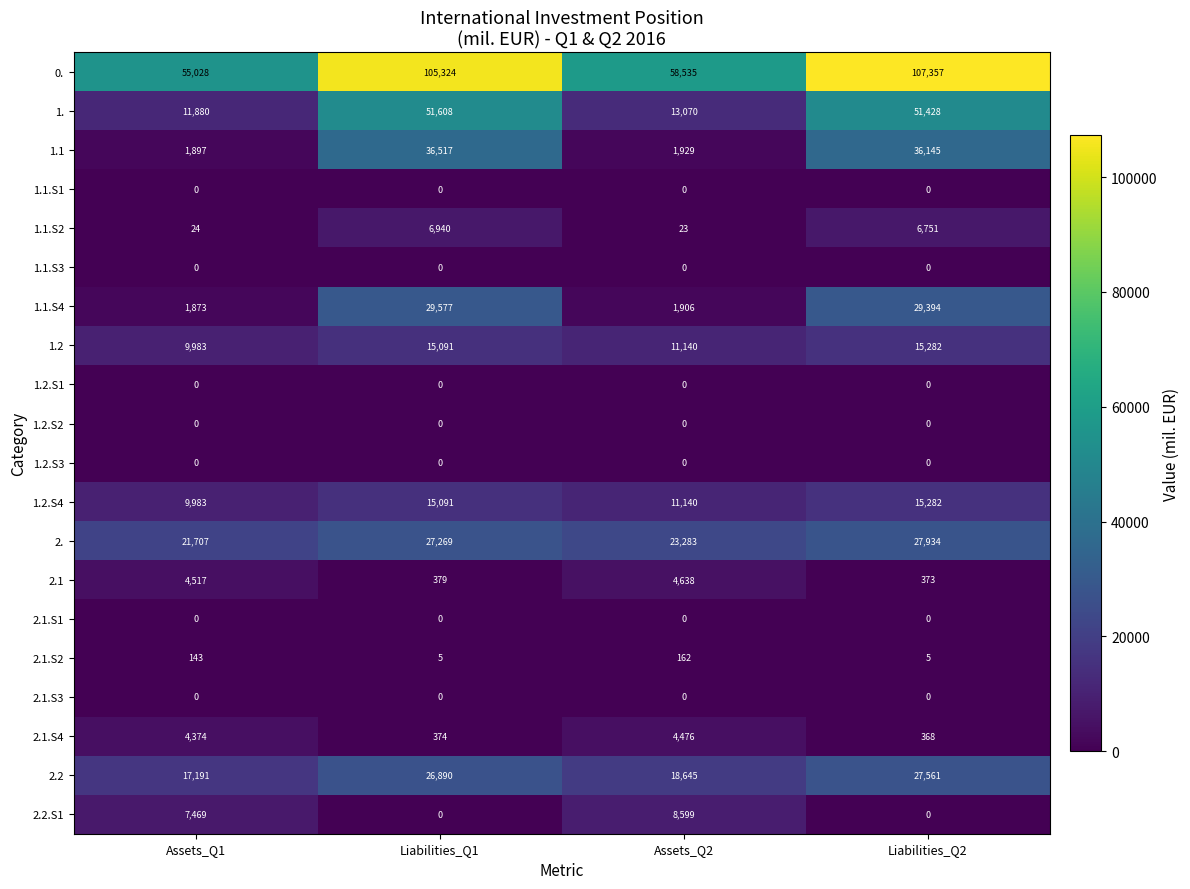

Where is 1.1 nearest to the value 19207?

Liabilities_Q2